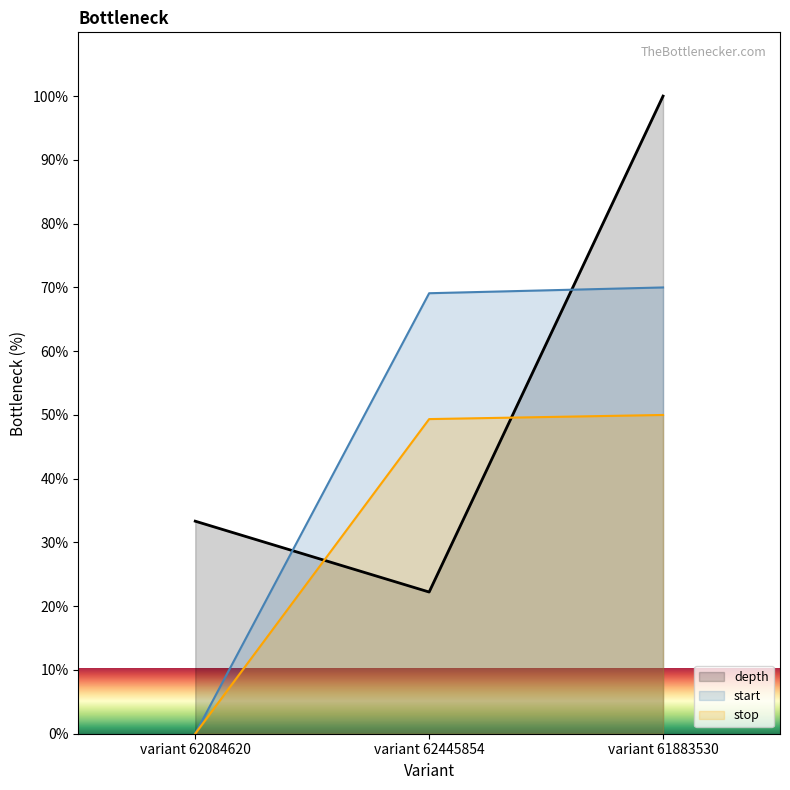

What is the difference between the stop values at variant 62445854 and variant 61883530?

0.6